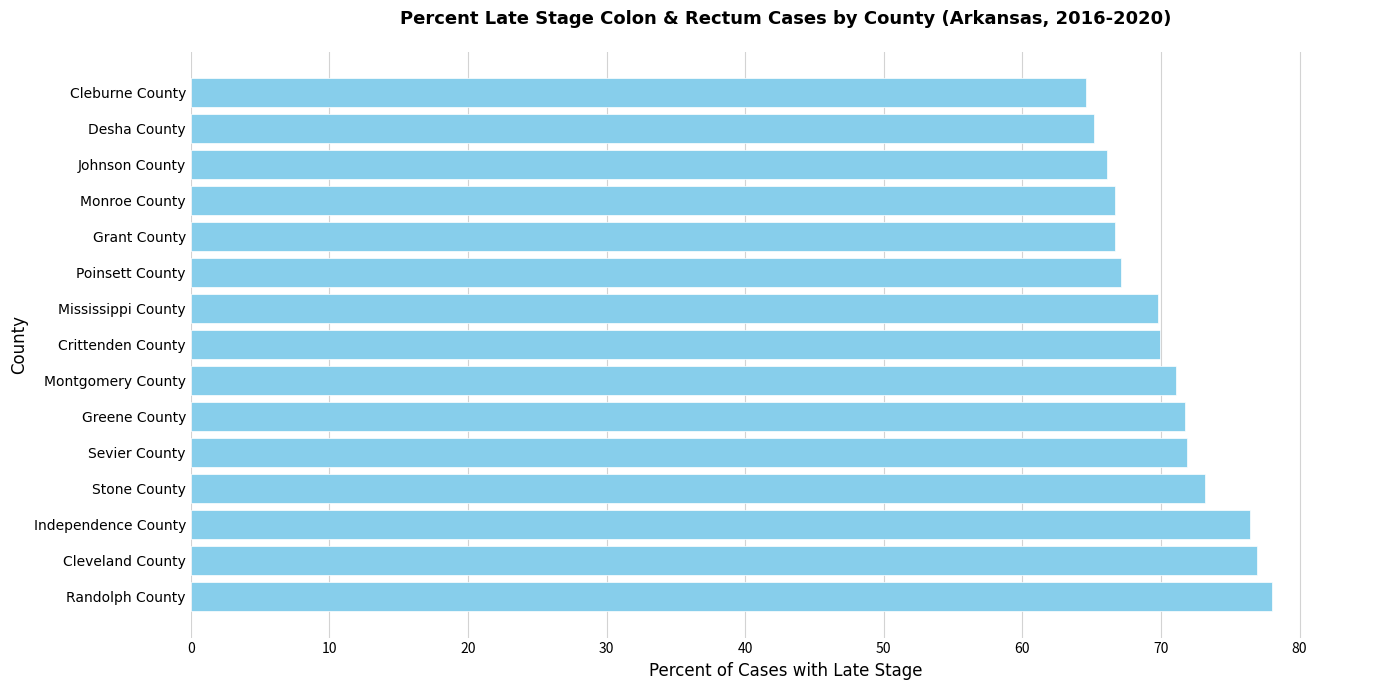

True or false: the data shows 66.7 at Monroe County.

True